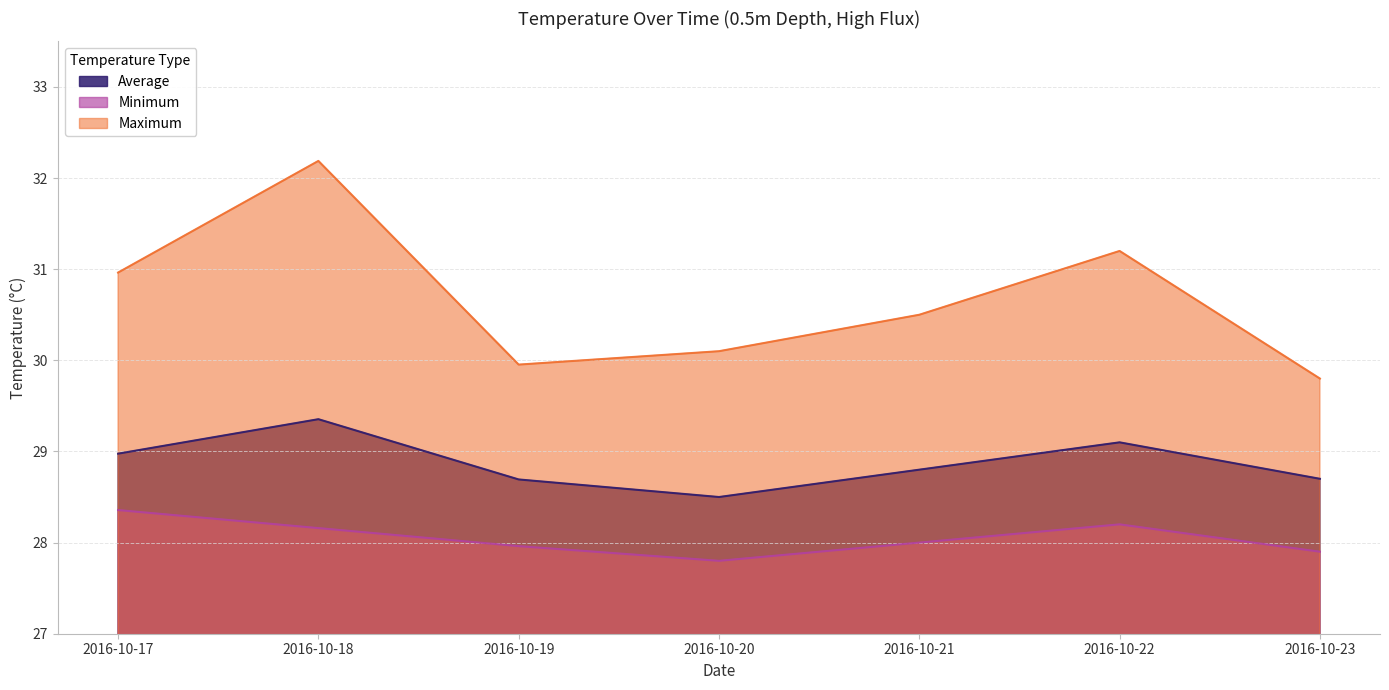

Where is the first local maximum for Average?

2016-10-18